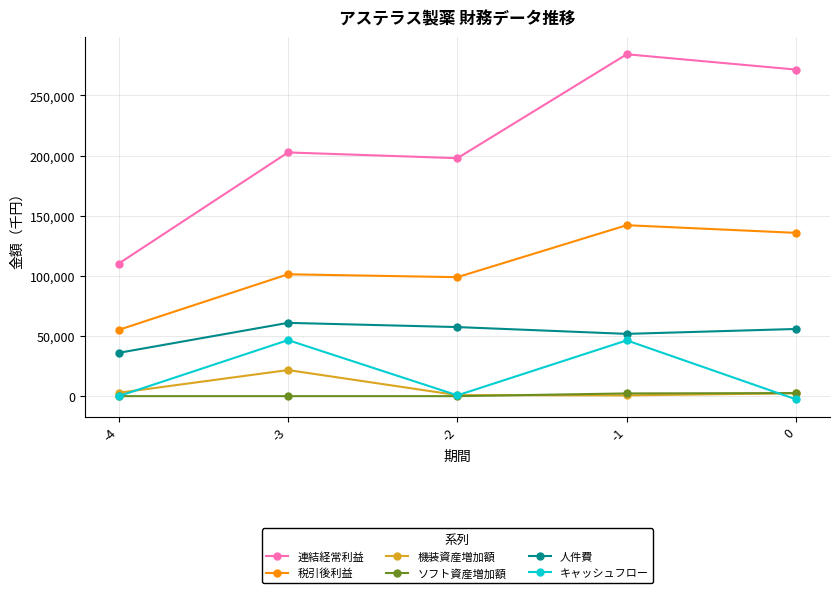

What is the maximum value for 連結経常利益?

284193.0